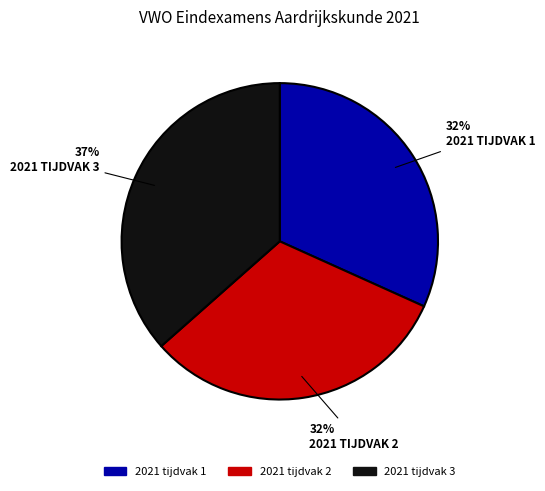

Is 2021 tijdvak 3 the majority of the pie?

No